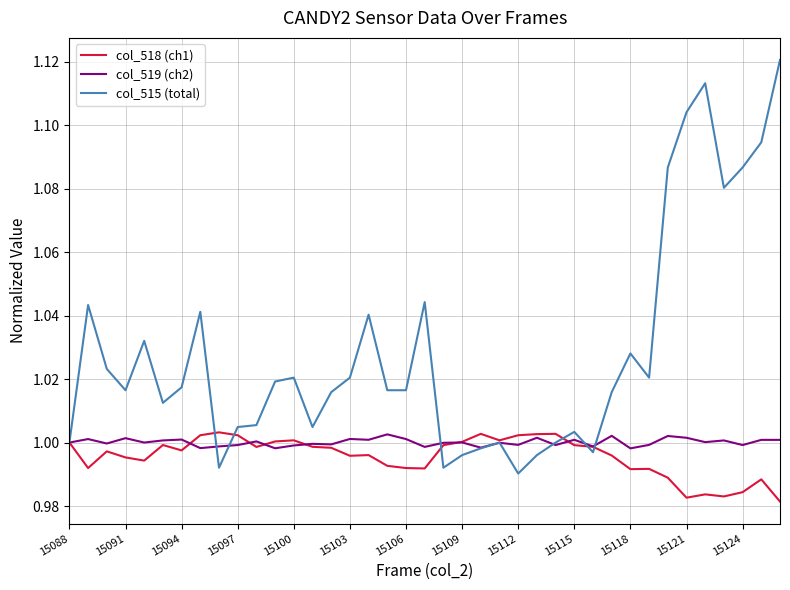

Which series has the largest range (max minus min)?

col_515 (total)